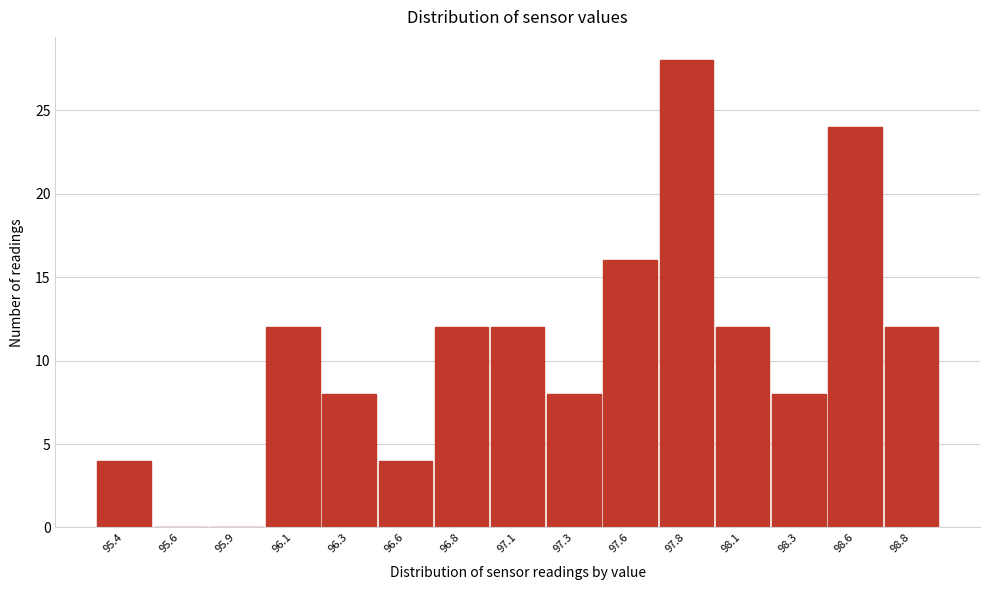

Reading left to right, list all the values displayed in this chart.

95.4=4	95.6=0	95.9=0	96.1=12	96.3=8	96.6=4	96.8=12	97.1=12	97.3=8	97.6=16	97.8=28	98.1=12	98.3=8	98.6=24	98.8=12